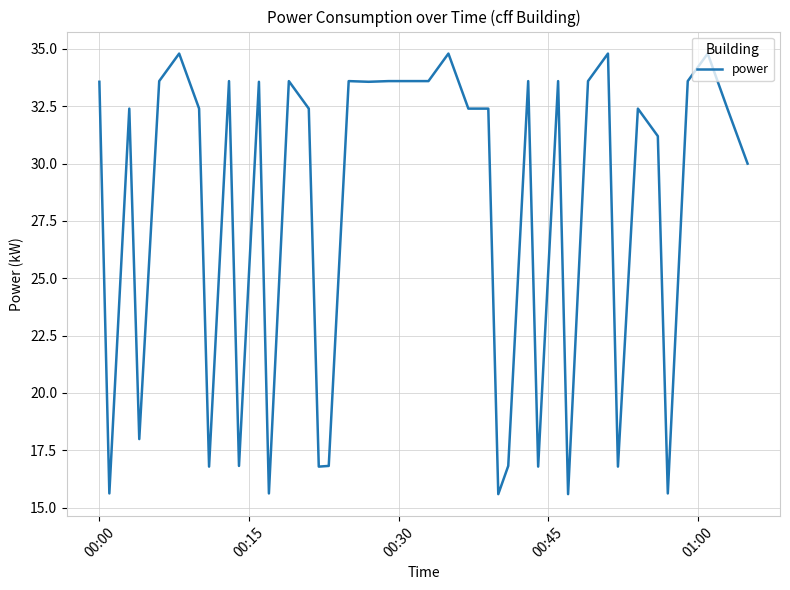

What is the minimum value shown in the chart?

15.6